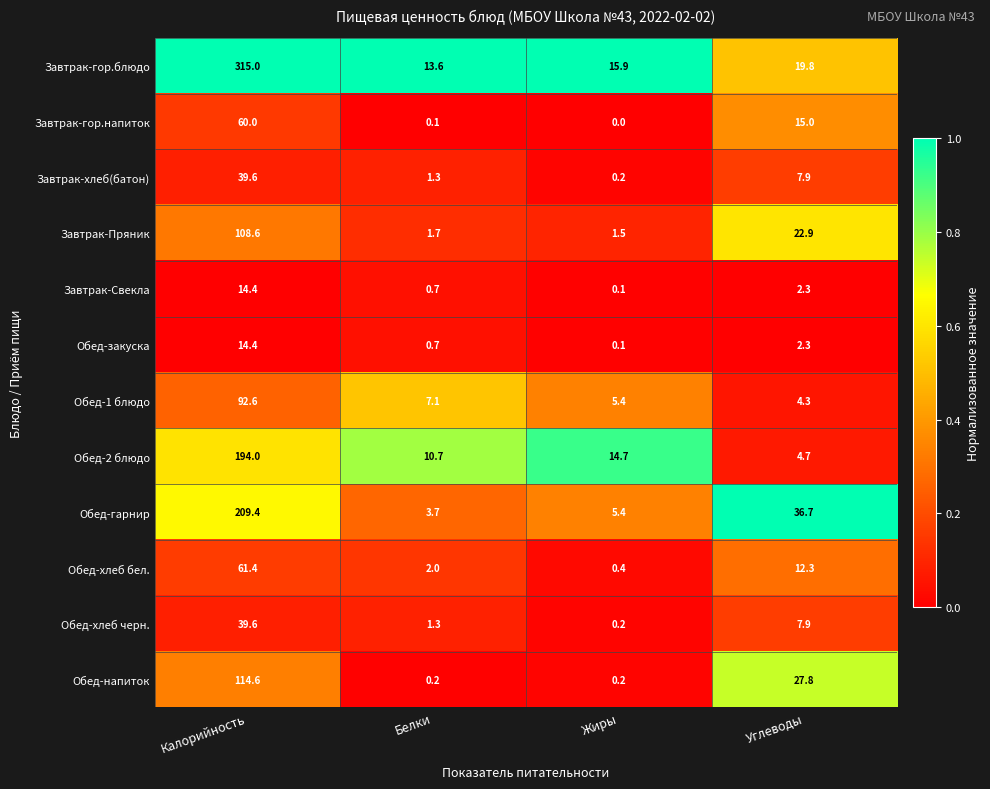

At which category is the sum across all series the highest?

Калорийность